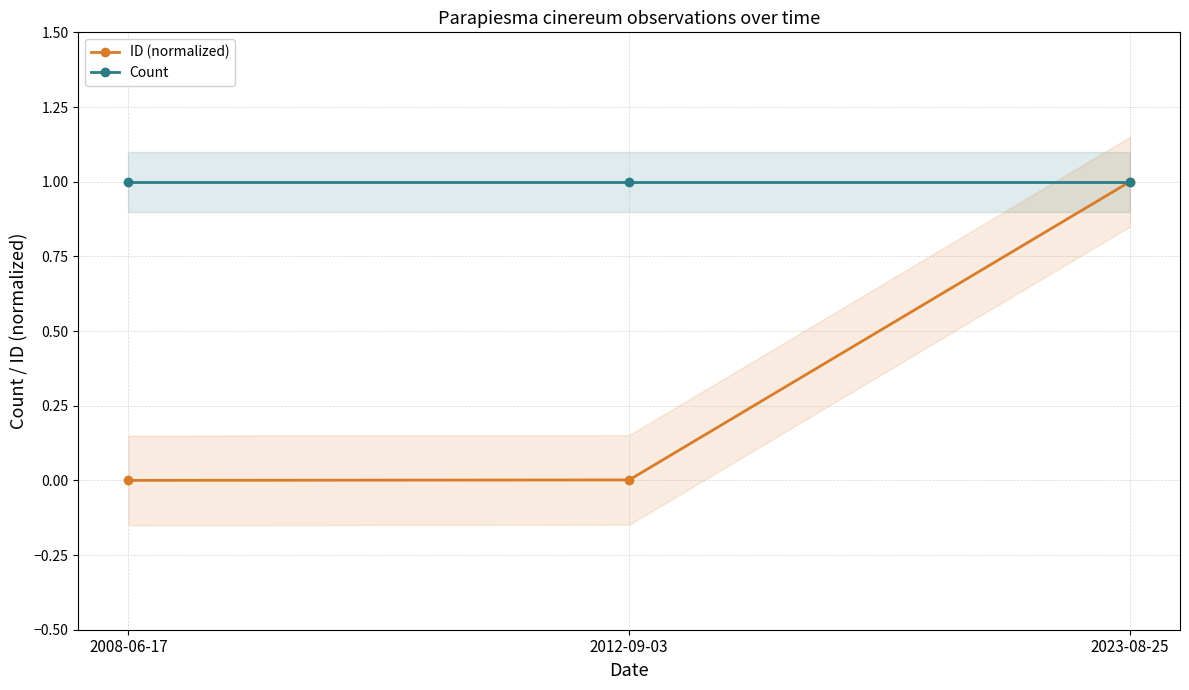

The value of ID (normalized) at 2023-08-25 is 1.0. True or false?

True